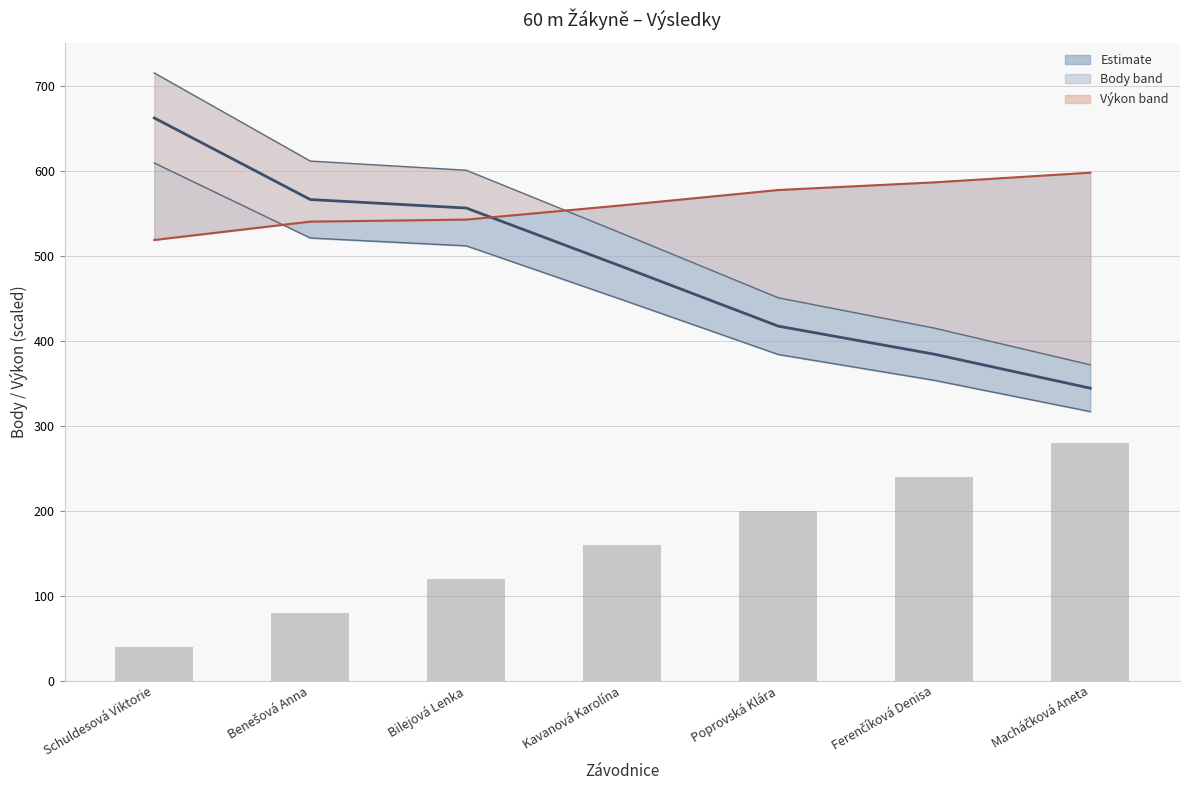

What position from the left is Kavanová Karolína?

4